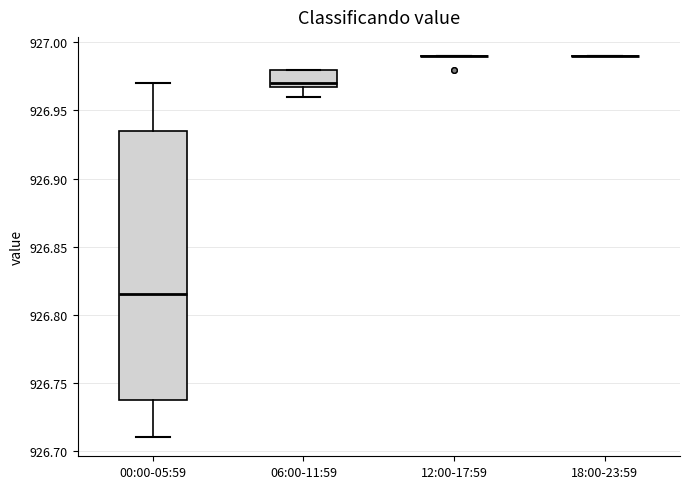

Reading left to right, read every box against the y-axis: the position of its median line, the range the box covers, and the ends of its whiskers. The values are not printed on the chart, so give them approximately, as read against the axis.

00:00-05:59: median 926.815, box 926.740 to 926.935, whiskers 926.710 to 926.970
06:00-11:59: median 926.970 (just above the box's lower edge), box 926.970 to 926.980, whiskers 926.960 to 926.980
12:00-17:59: box collapsed to a line at 926.990, whiskers 926.990 to 926.990
18:00-23:59: box collapsed to a line at 926.990, whiskers 926.990 to 926.990